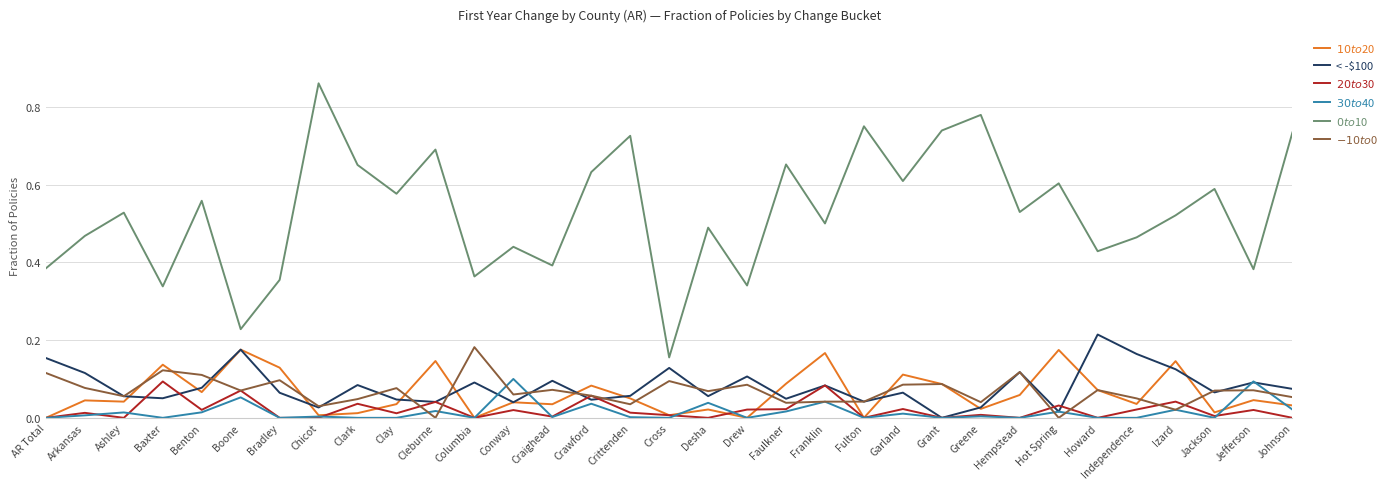

What position from the left is Jefferson?

32